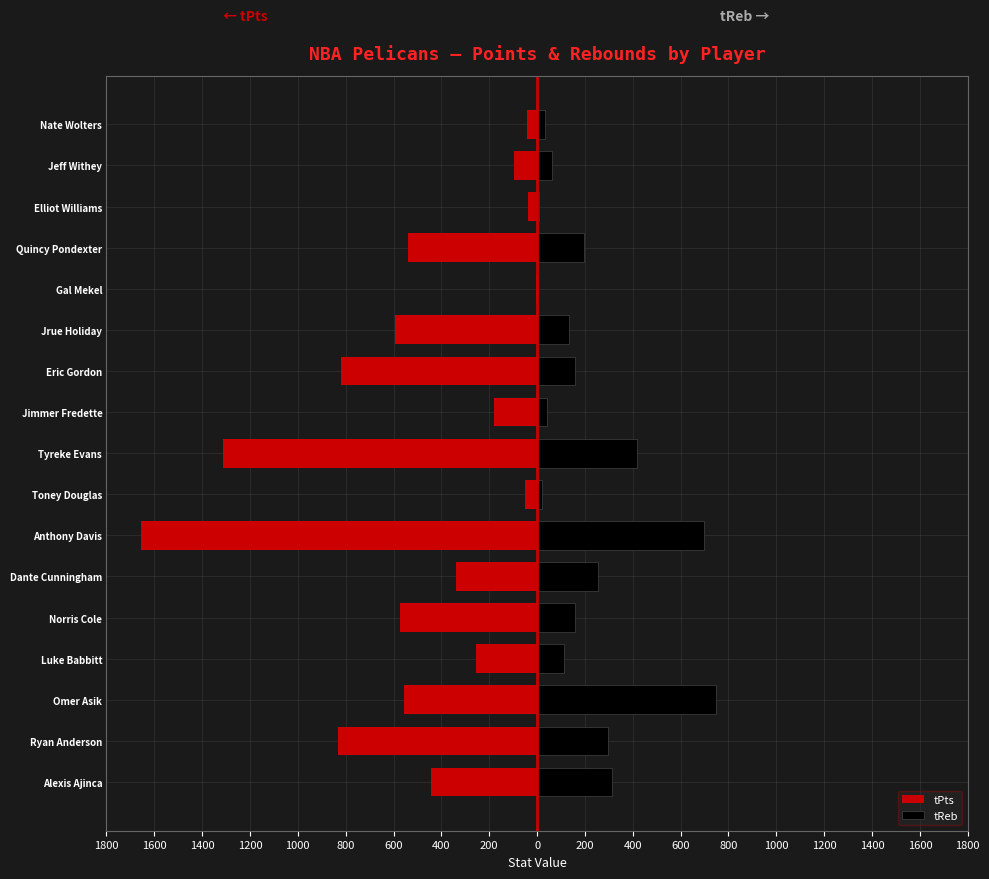

What is the value of the tReb bar at the 3rd from the left?

748